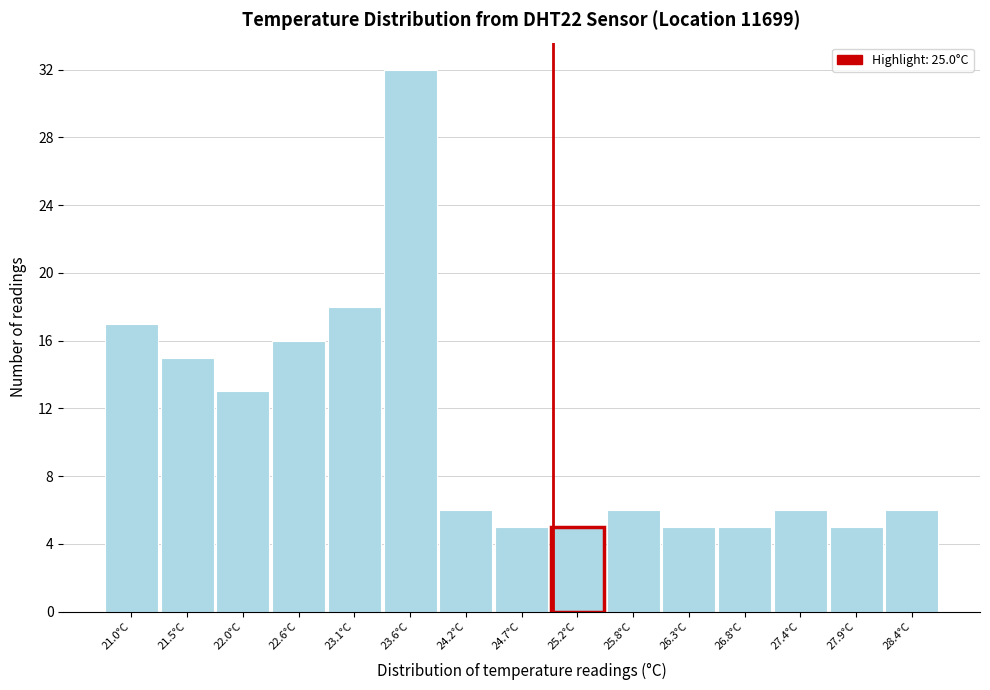

Which range on the x-axis has the tallest bar?

23.4 to 23.9